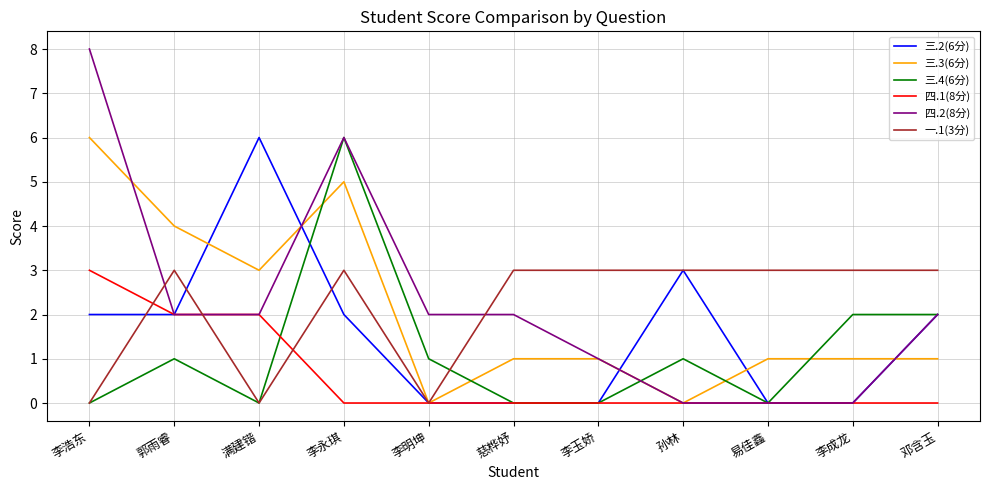

How many lines are shown in the chart?

6